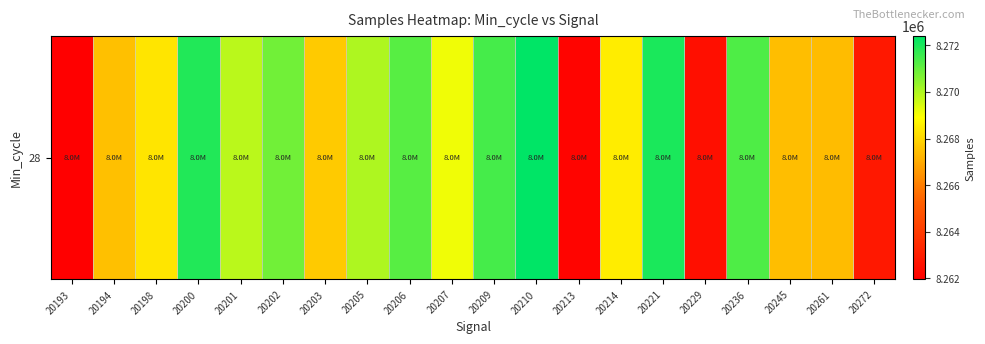

What is the average value?

8268317